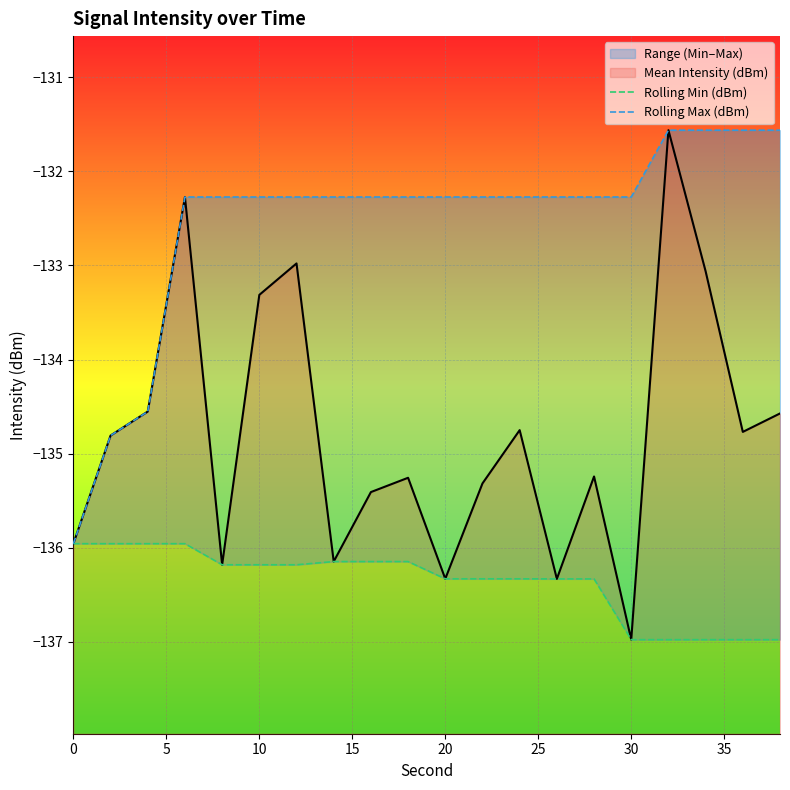

The Mean Intensity (dBm) series shows -136.3 at 20. True or false?

True